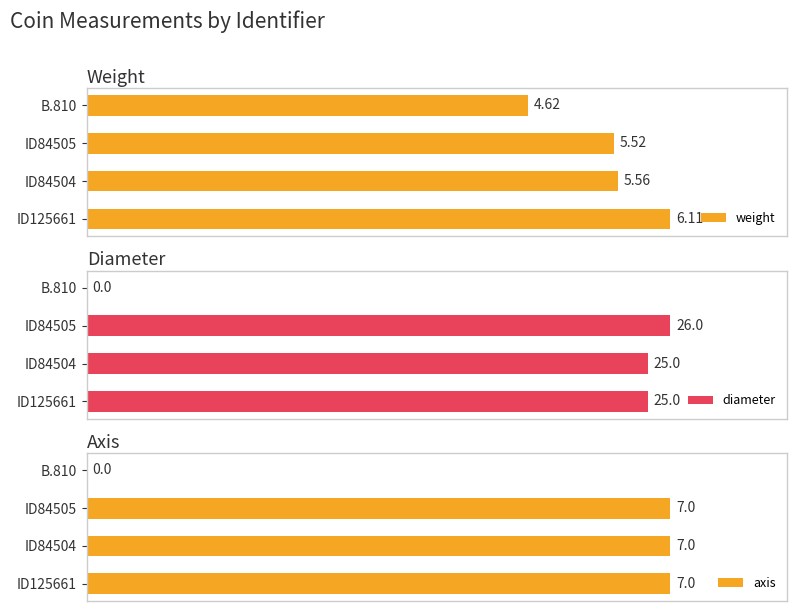

How many groups of bars are there?

4